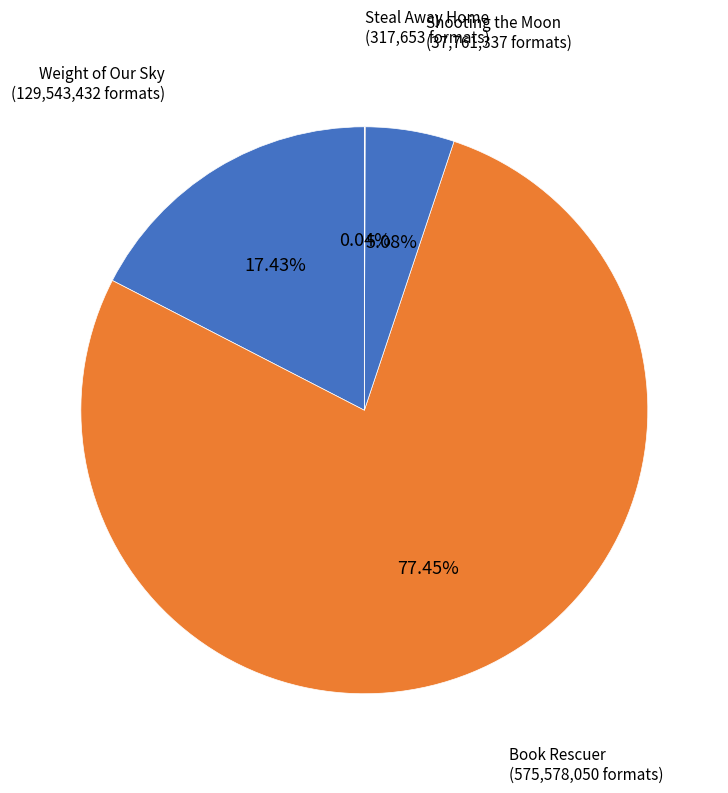

Is there any slice that represents more than half of the pie?

Yes